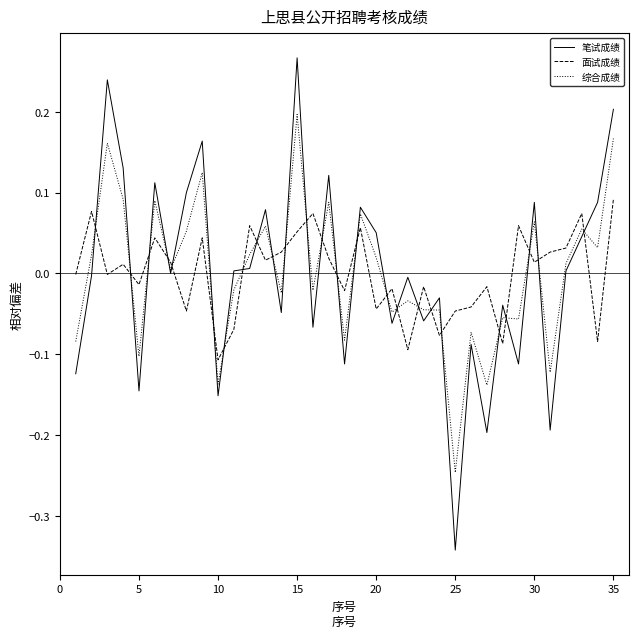

How many times do 笔试成绩 and 面试成绩 cross each other?

25